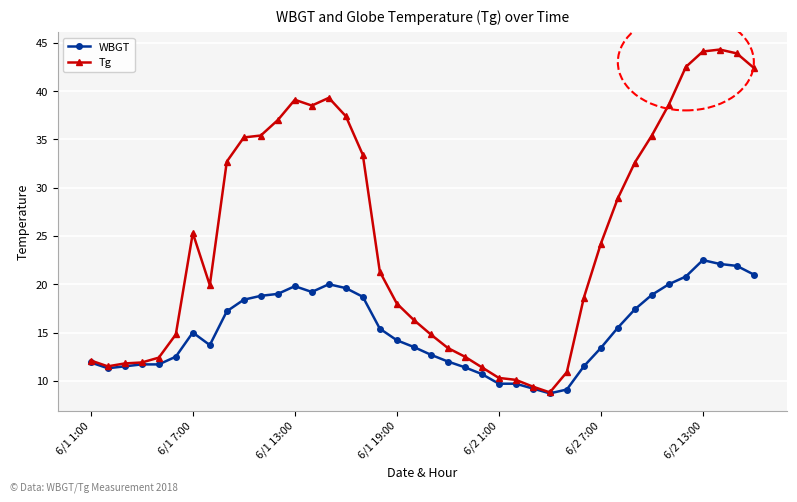

Which series has the widest spread of values?

Tg